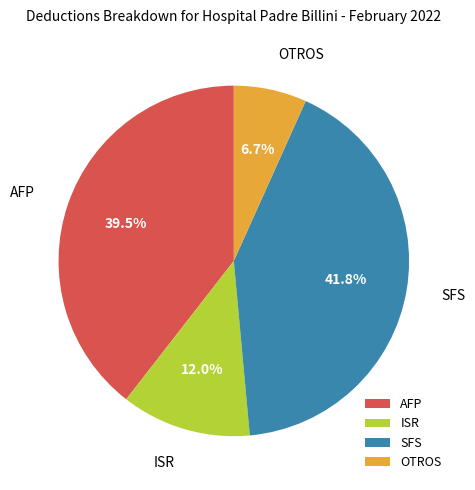

Which slice is the largest?

SFS